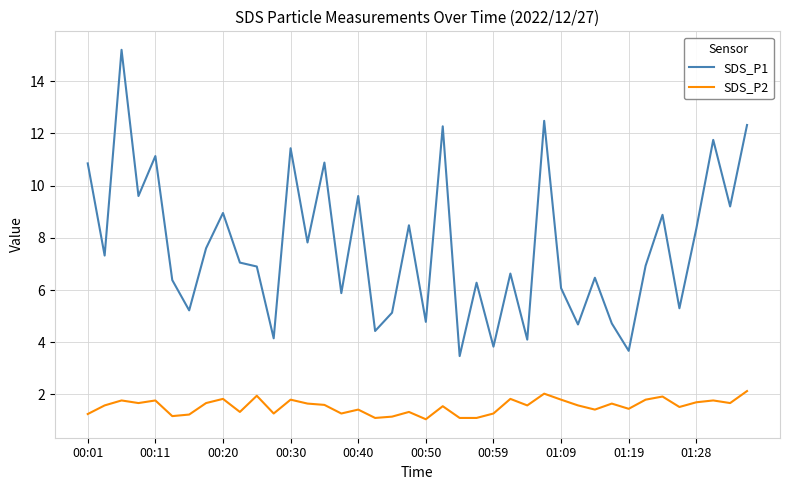

What is the highest value of the SDS_P1 series?

15.2